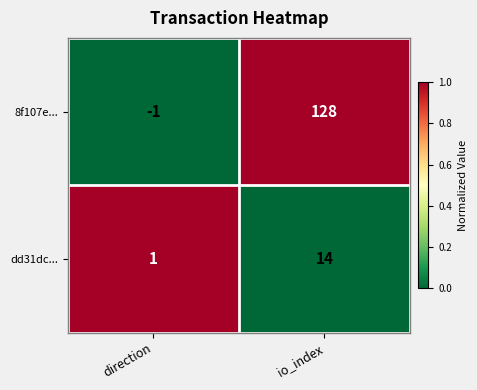

Reading left to right, what are all the values shown in this chart?

8f107e...: -1	128
dd31dc...: 1	14